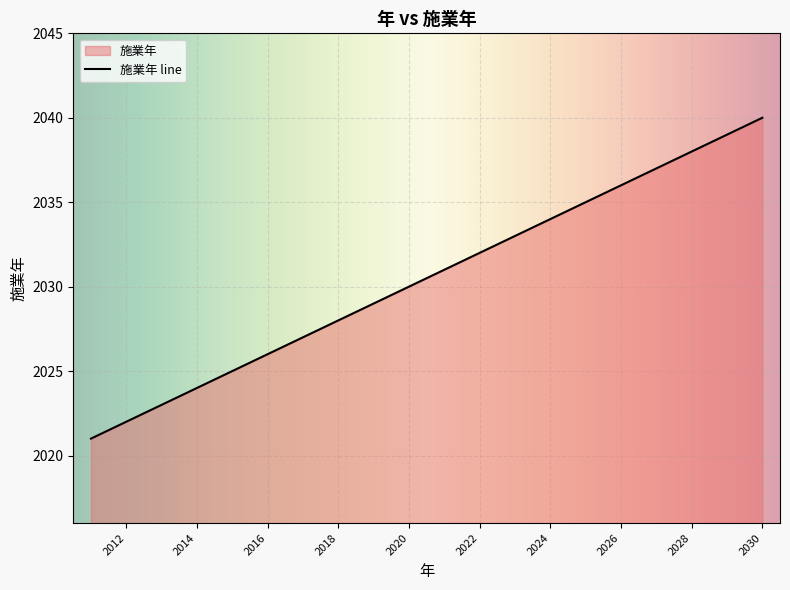

Approximately how many times larger is the value at 2016 compared to 2015?

1.0